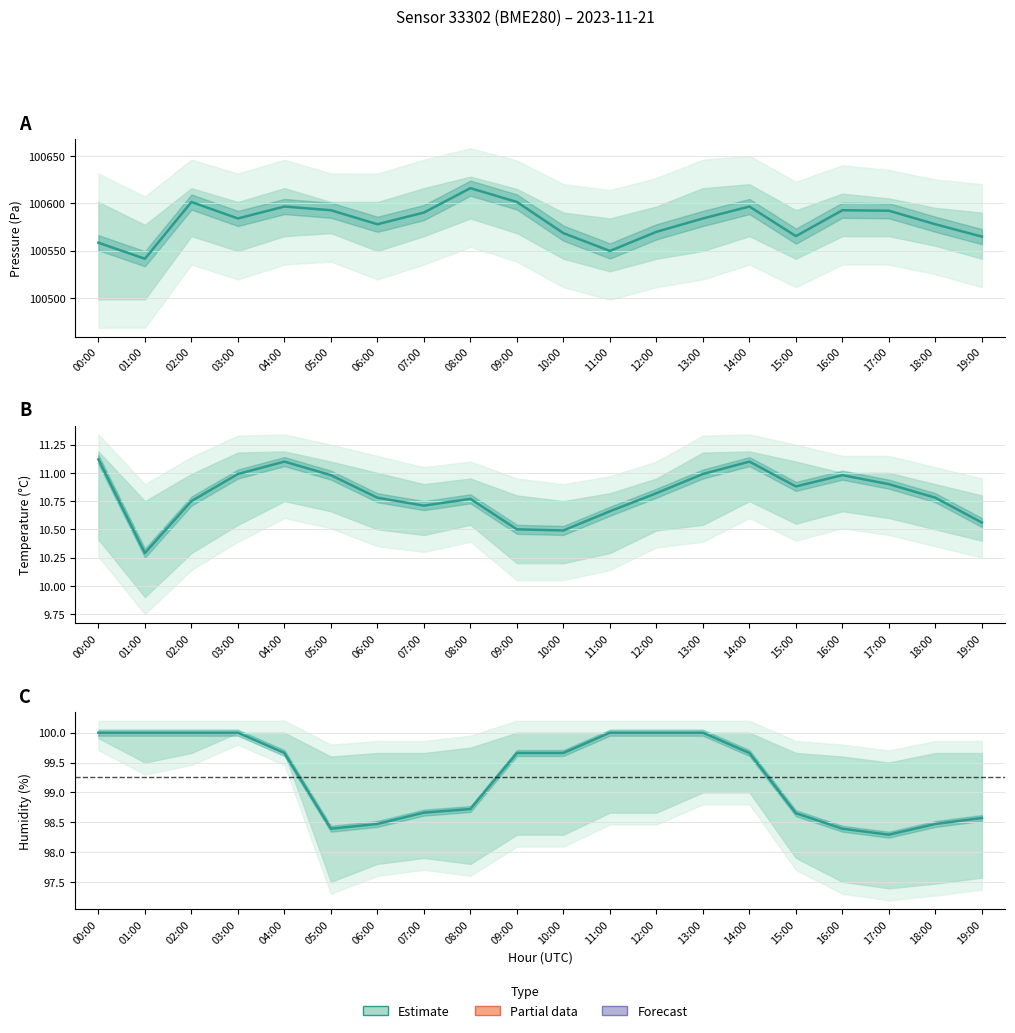

At which label does humidity first exceed 99?

00:00